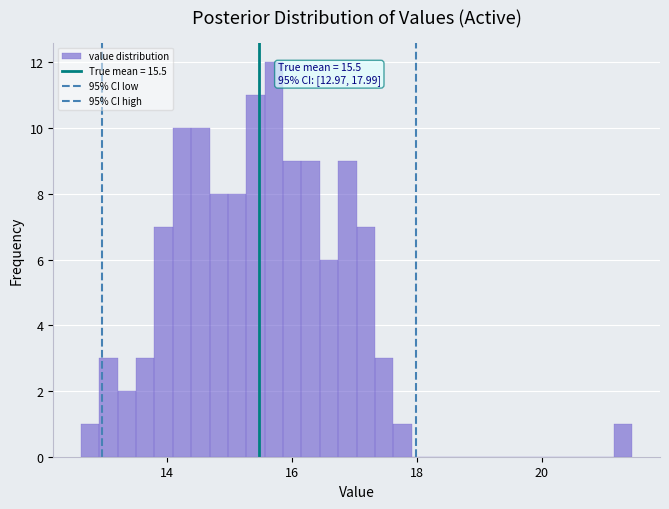

Around what value on the x-axis is the tallest bar? Give the approximate position of its centre, as read against the axis.

15.8